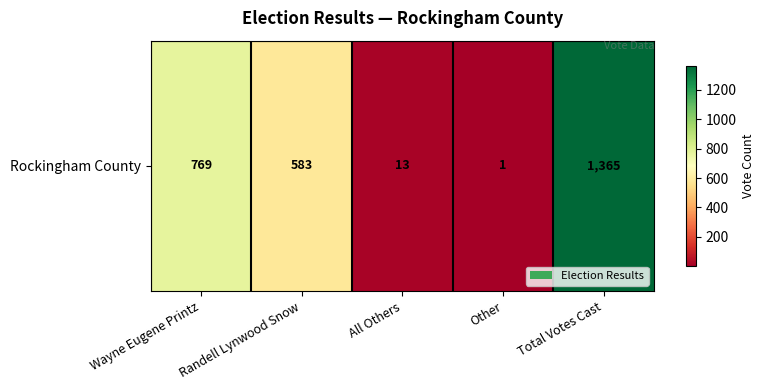

What is the minimum value shown in the chart?

1